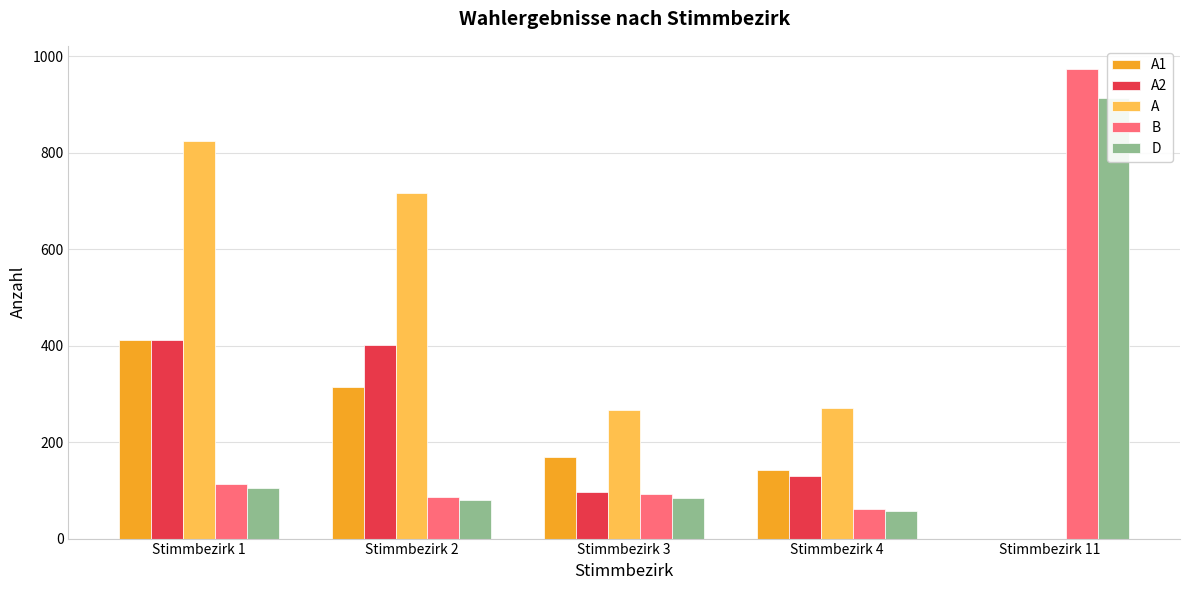

Read the B value at Stimmbezirk 2.

87